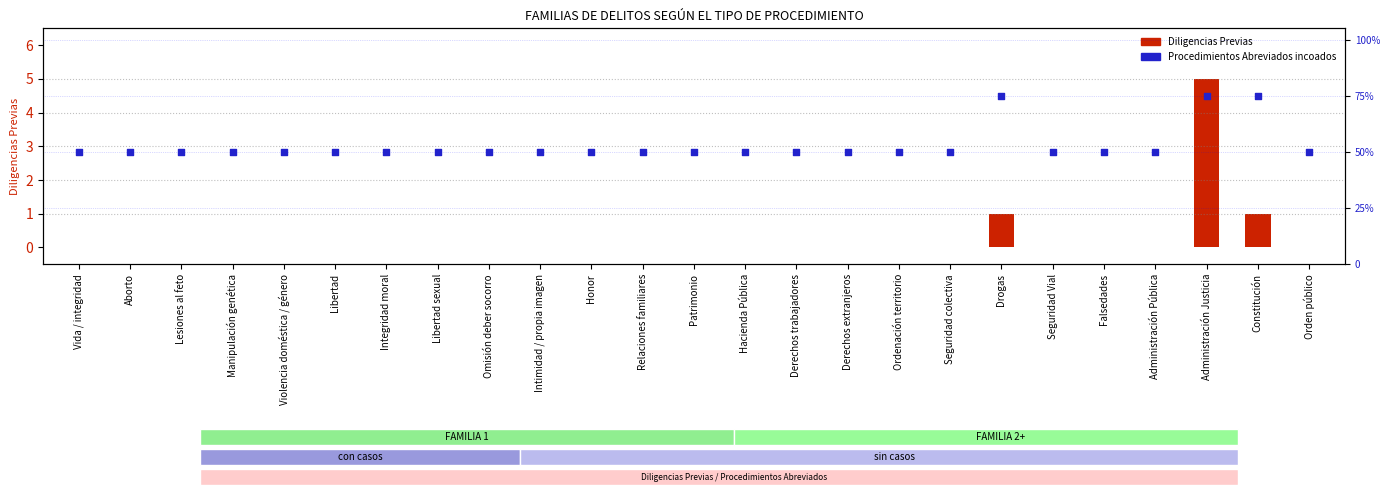

Which series has the largest Y range (max minus min)?

Procedimientos Abreviados incoados